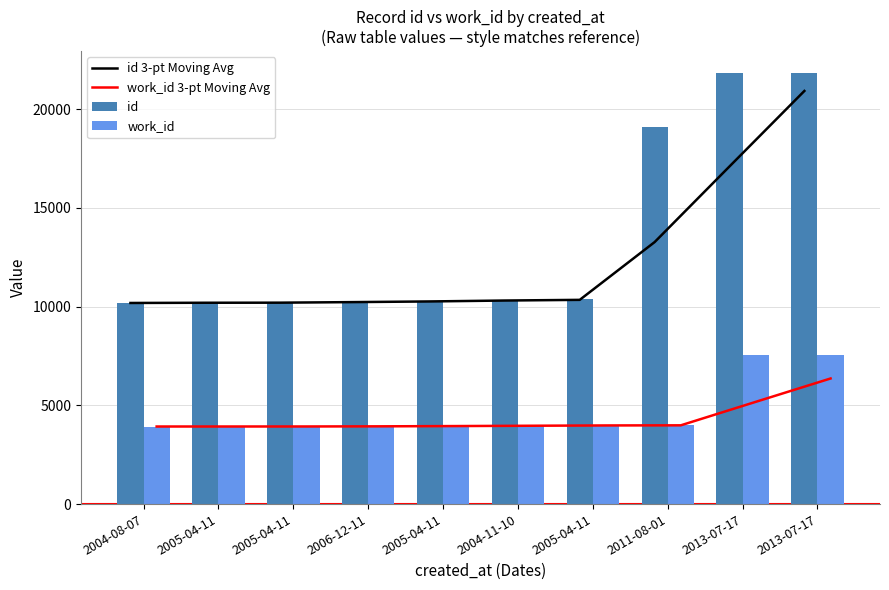

What is the difference between the highest and lowest values at 2005-04-11?

6278.5